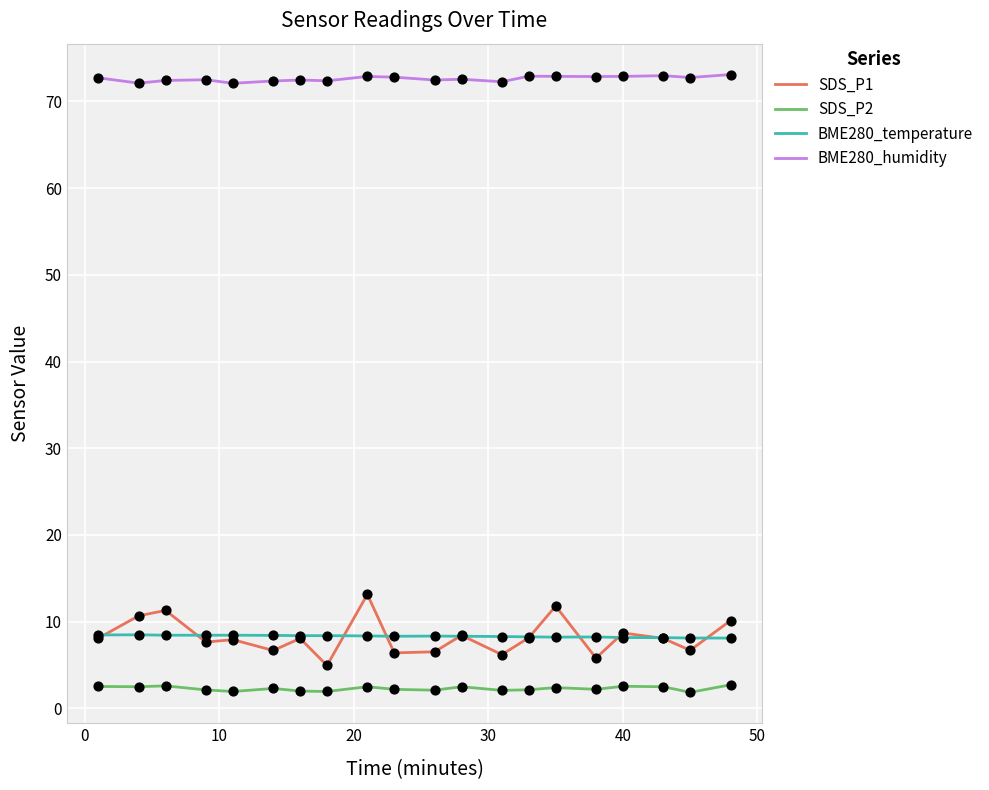

What are all the series names shown in the legend?

SDS_P1, SDS_P2, BME280_temperature, BME280_humidity